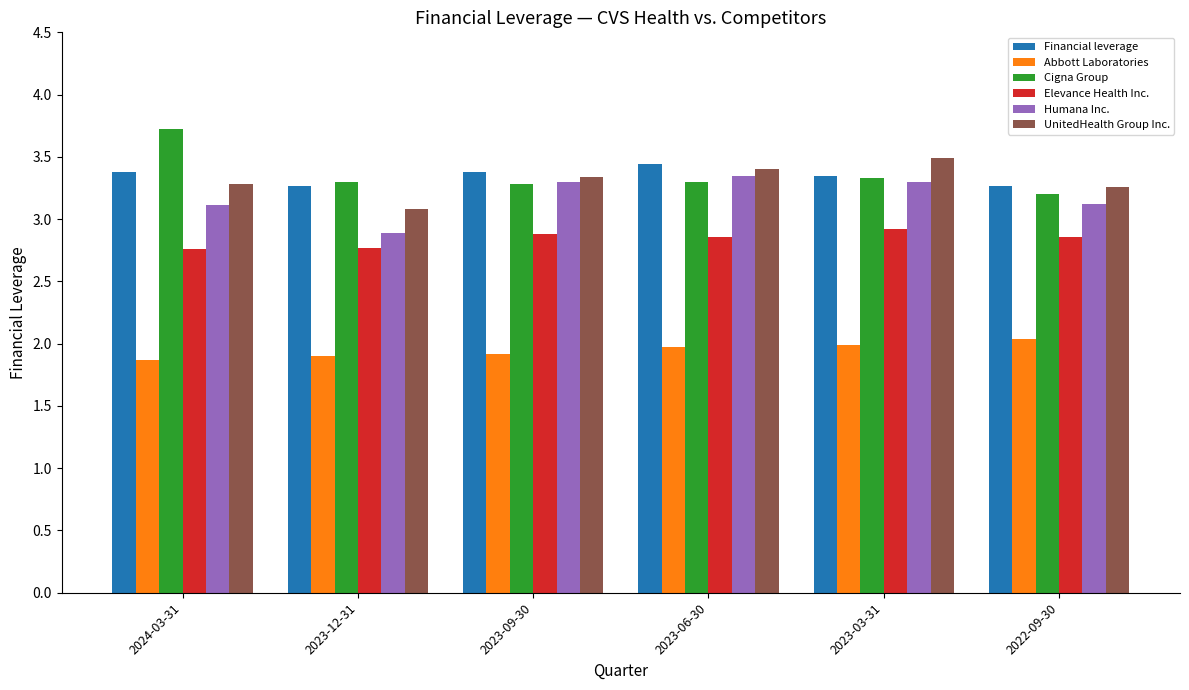

At which label does Humana Inc. first exceed 3?

2024-03-31